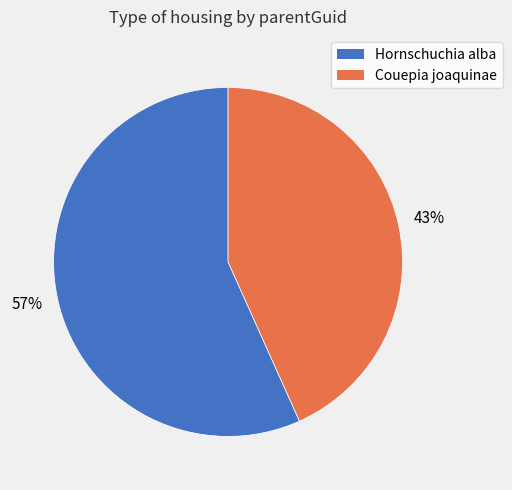

Is it true that Couepia joaquinae is 43% of the pie?

True